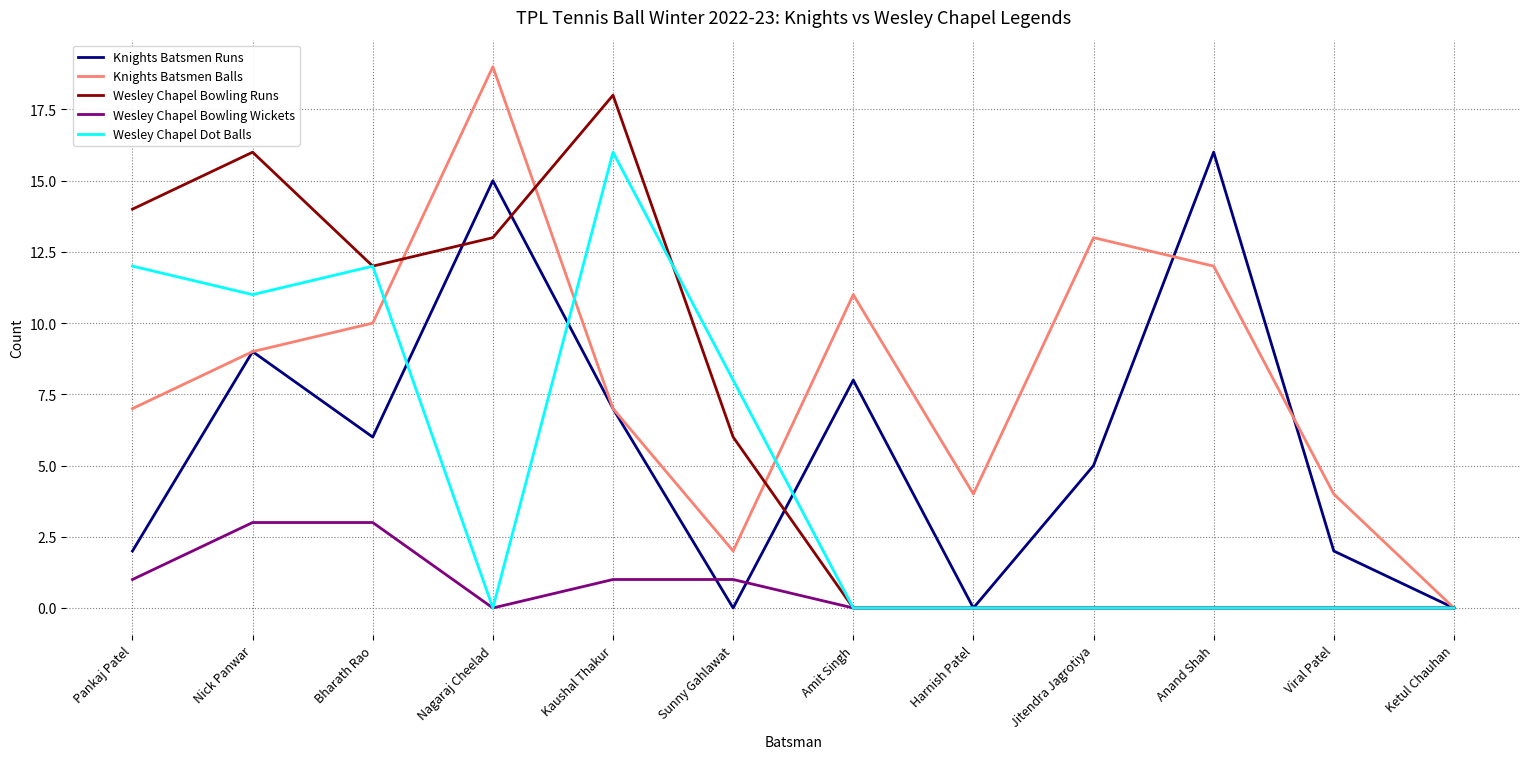

Is the value of Knights Batsmen Balls at Amit Singh greater than the value of Knights Batsmen Runs at Viral Patel?

Yes